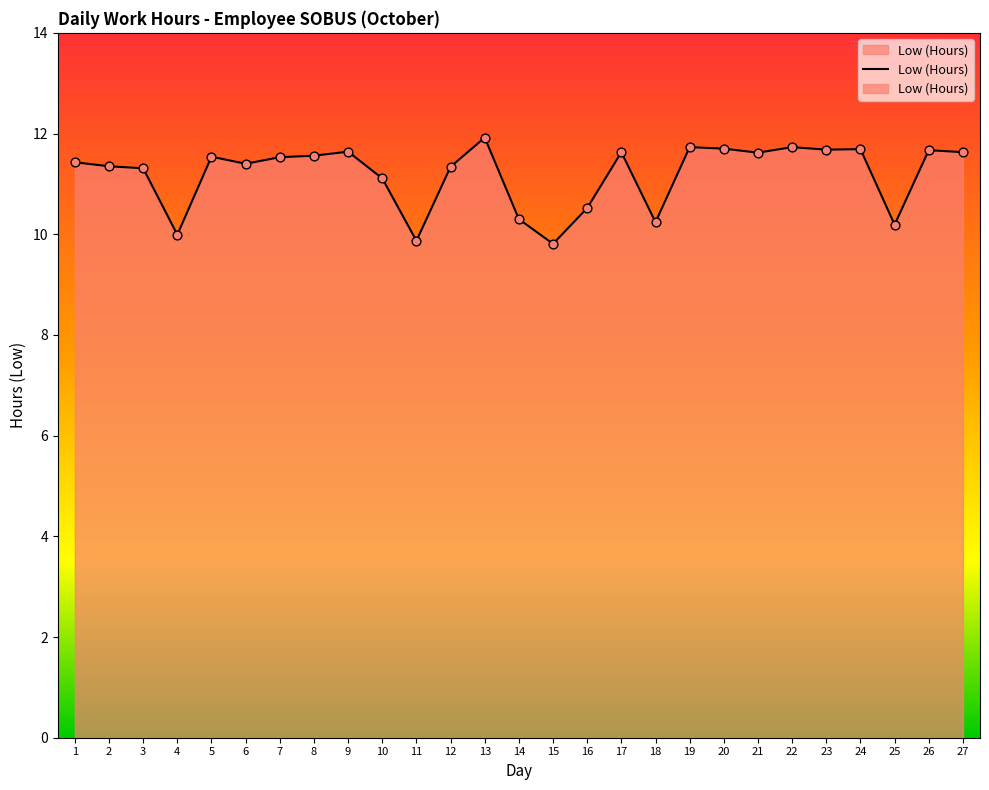

What is the change in value from 18 to 21?

+1.4